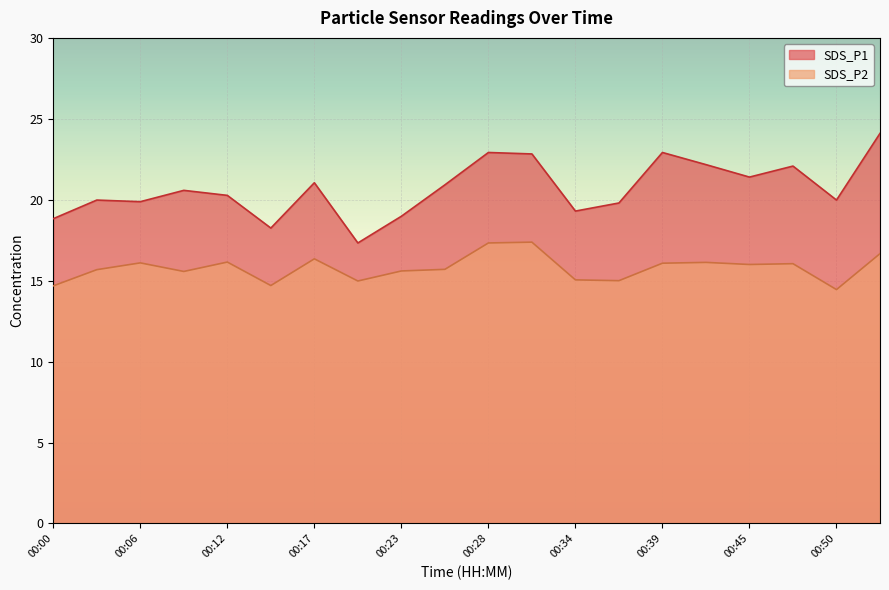

What is the difference between the maximum and minimum values in the SDS_P2 series?

2.9